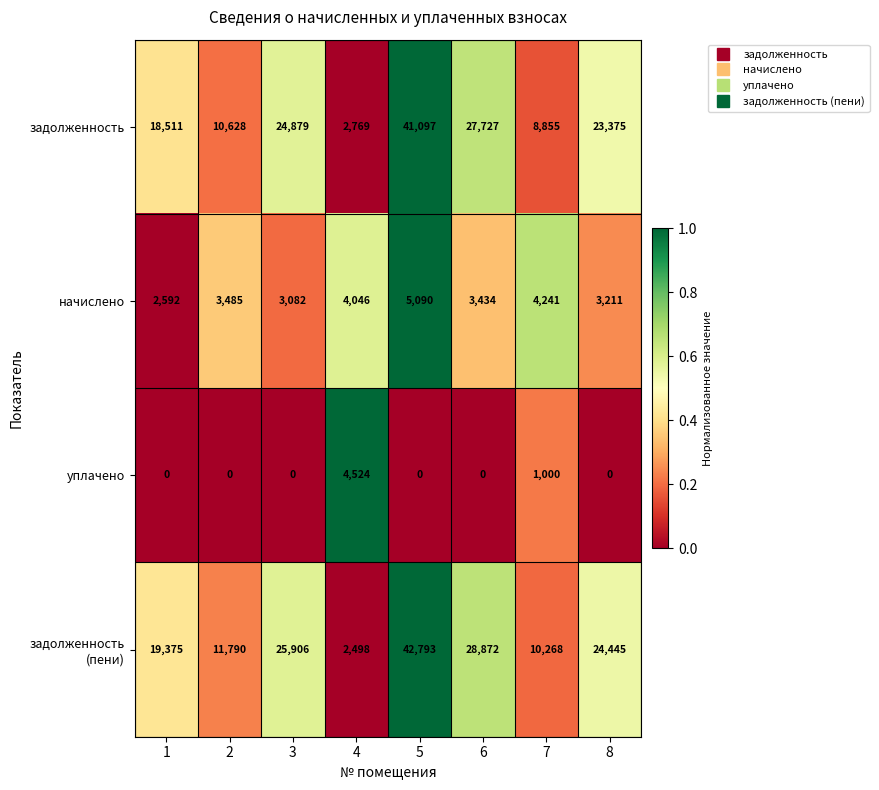

At 7, list the series in order from largest to smallest.

задолженность (пени), задолженность, начислено, уплачено